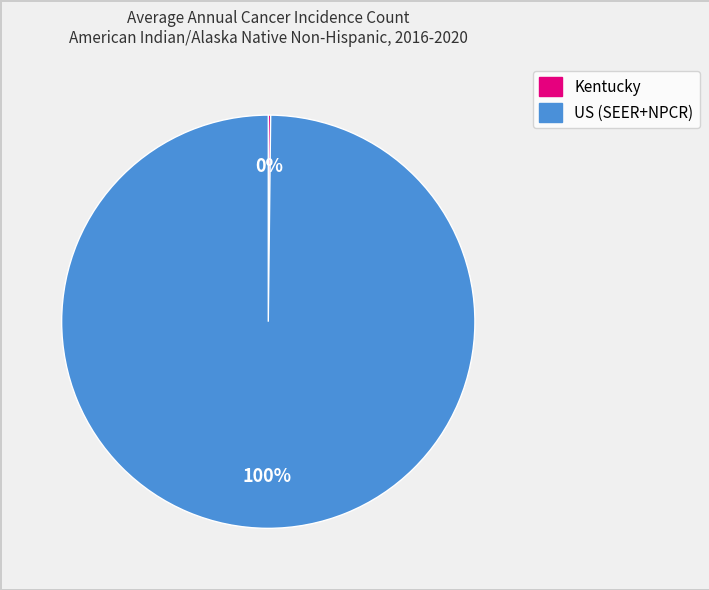

What is the majority slice?

US (SEER+NPCR)